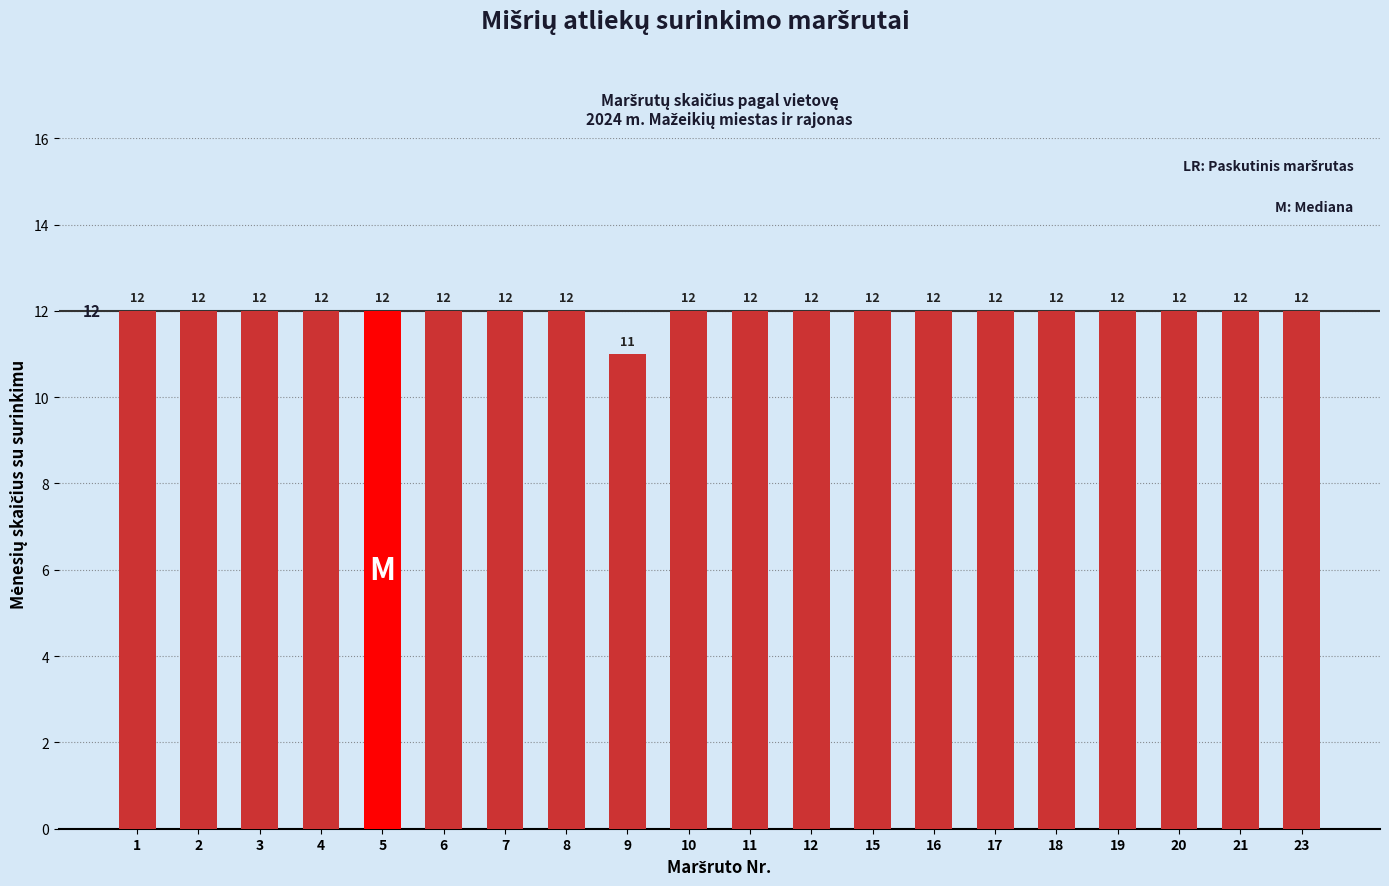

What is the difference between the values at 9 and 18?

1